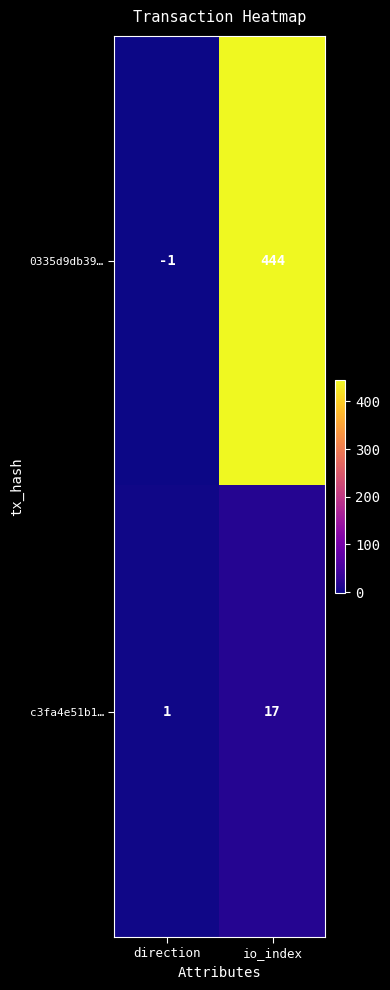

Which label corresponds to the largest value in the chart?

io_index